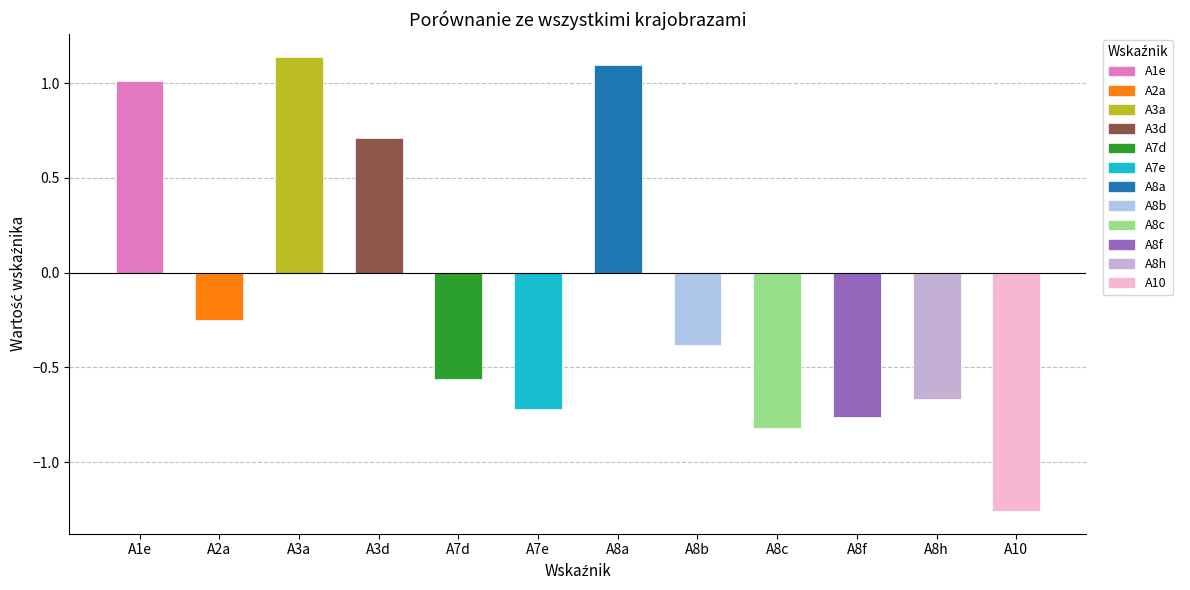

What is the sum of all values?

-1.5